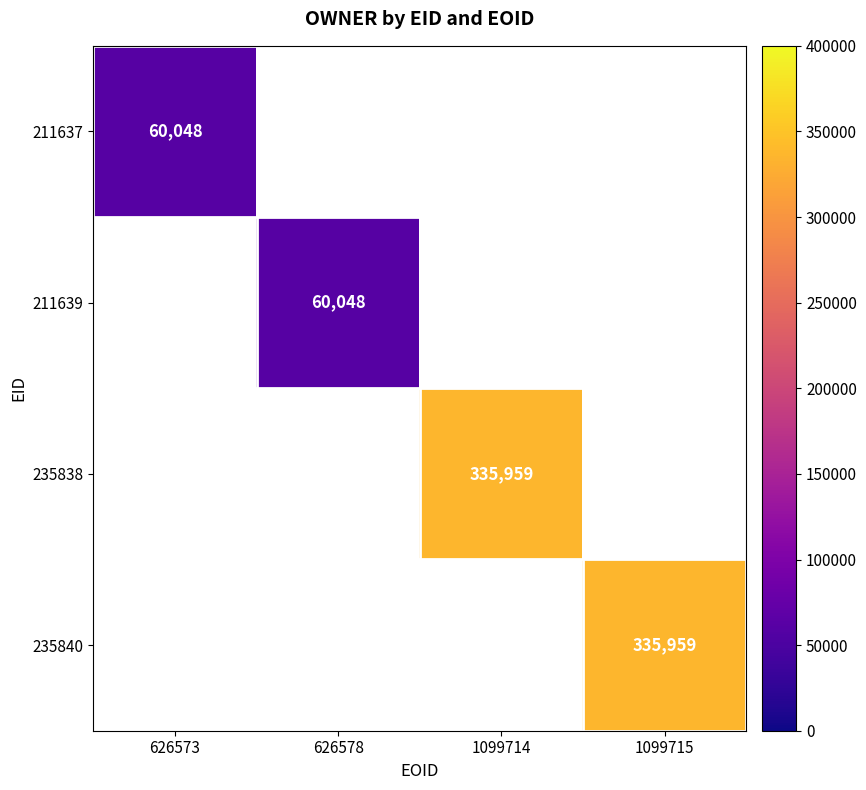

How many series are shown in this chart?

4